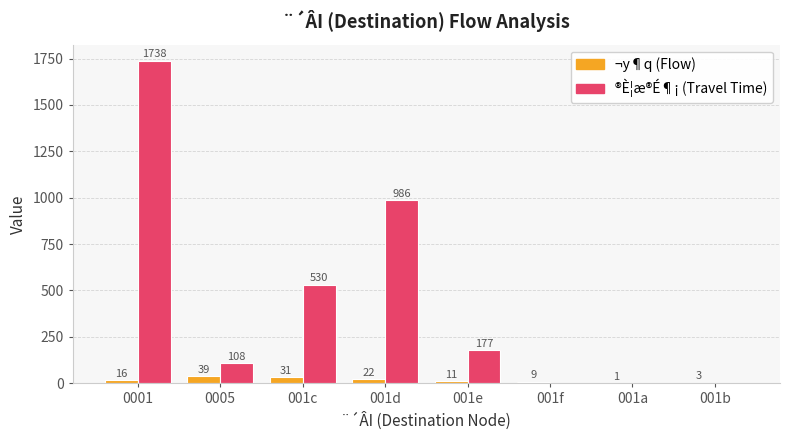

What is the total value across all series at 001b?

3